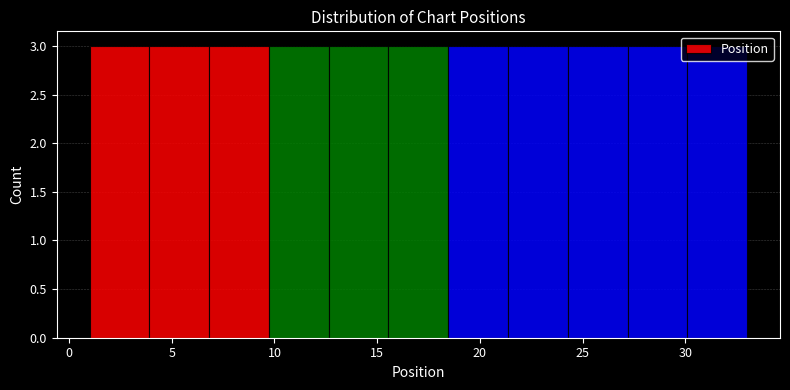

Reading left to right, transcribe this chart: for each bar, give the range it covers on the x-axis and its height. Neither the bar edges nor the heights are printed on the chart, so give them approximately, as read against the axes.

1.0 to 4.0: 3
4.0 to 7.0: 3
7.0 to 9.5: 3
9.5 to 12.5: 3
12.5 to 15.5: 3
15.5 to 18.5: 3
18.5 to 21.5: 3
21.5 to 24.5: 3
24.5 to 27.0: 3
27.0 to 30.0: 3
30.0 to 33.0: 3